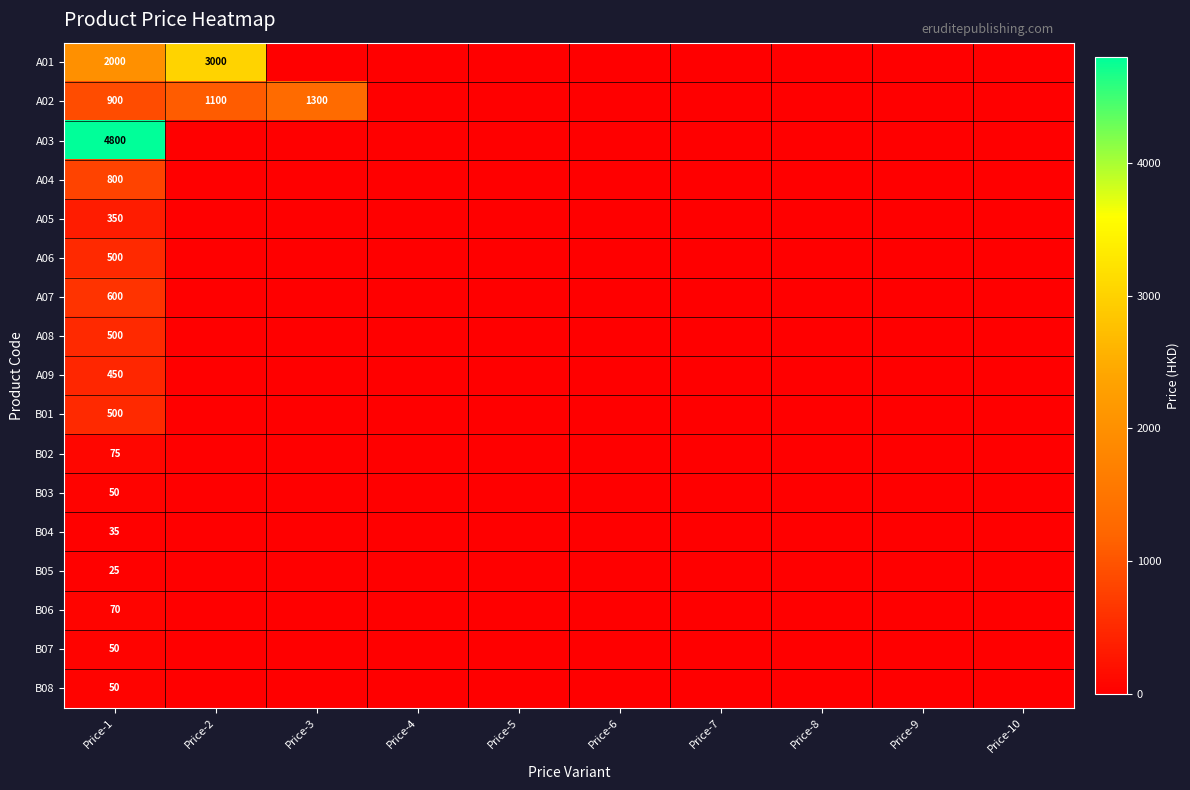

Which has a higher value, Price-7 or Price-9?

Price-7